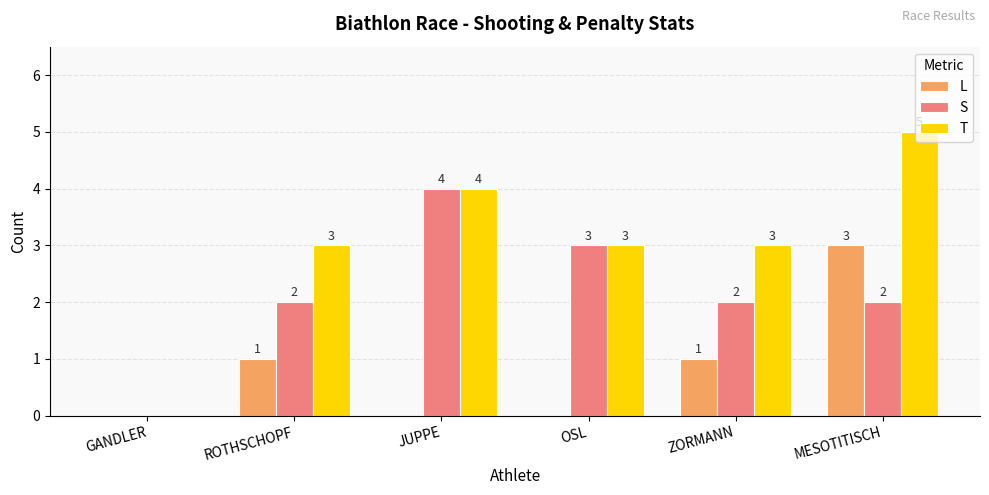

Reading left to right, transcribe all the data shown in this chart.

L: GANDLER=0	ROTHSCHOPF=1	JUPPE=0	OSL=0	ZORMANN=1	MESOTITISCH=3
S: GANDLER=0	ROTHSCHOPF=2	JUPPE=4	OSL=3	ZORMANN=2	MESOTITISCH=2
T: GANDLER=0	ROTHSCHOPF=3	JUPPE=4	OSL=3	ZORMANN=3	MESOTITISCH=5